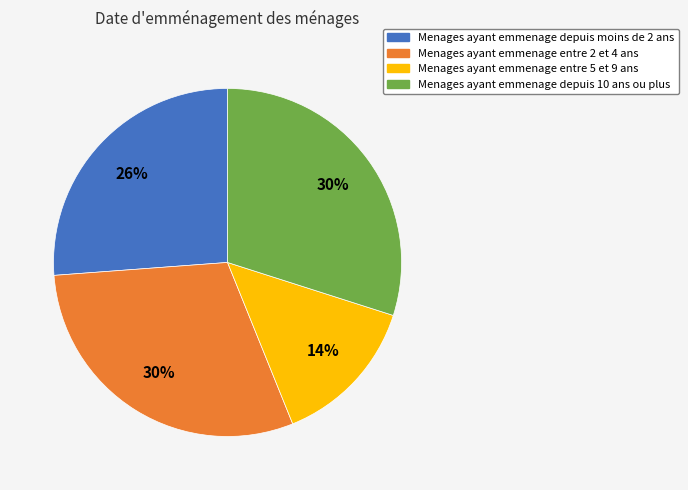

To the nearest percent, what is the average slice percentage?

25%